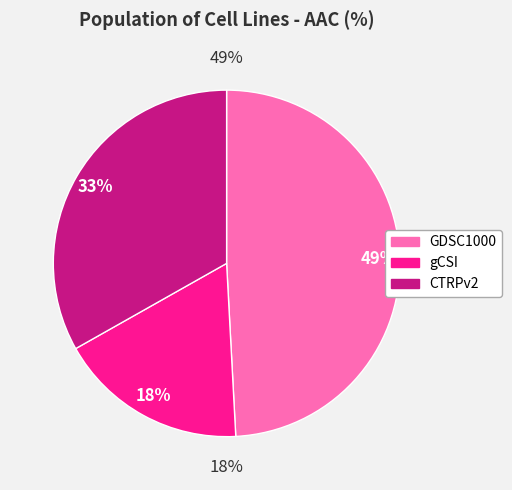

Rank the categories by value from highest to lowest.

GDSC1000, CTRPv2, gCSI